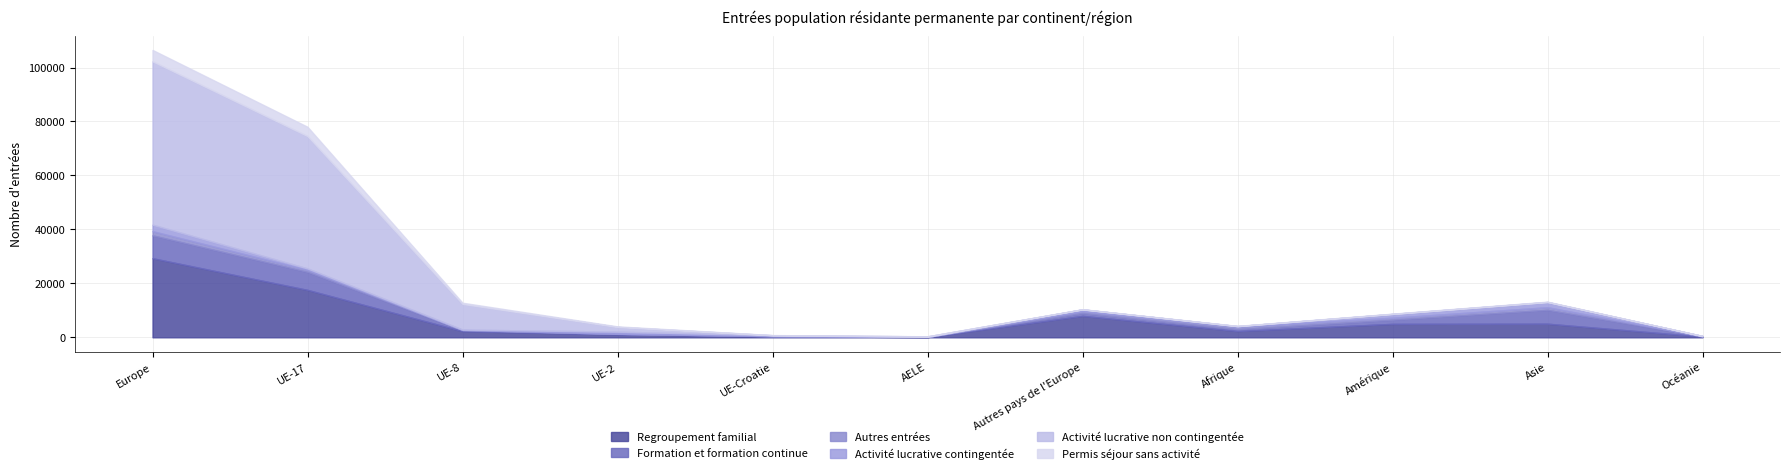

How many times do Permis séjour sans activité and Formation et formation continue cross each other?

4